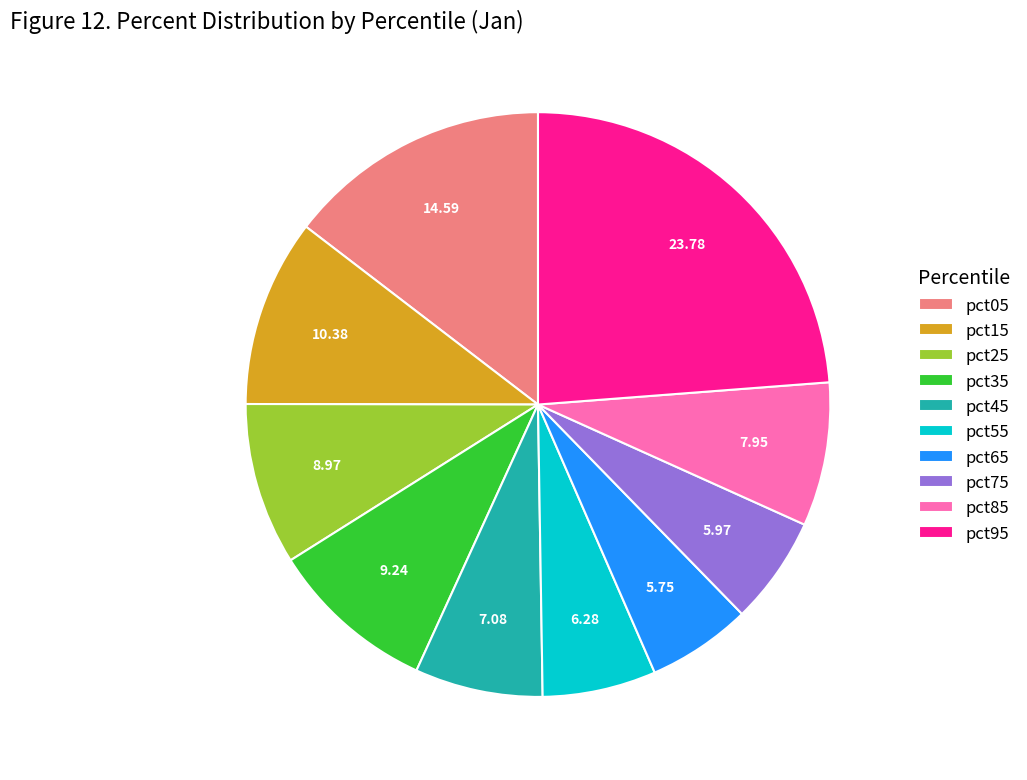

Do pct75 and pct35 together represent more than half of the pie?

No